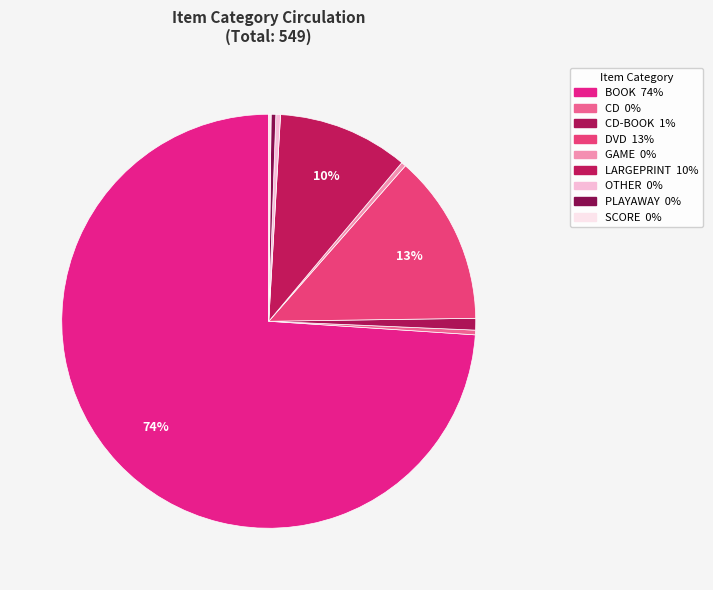

What is the largest slice in the pie chart?

BOOK